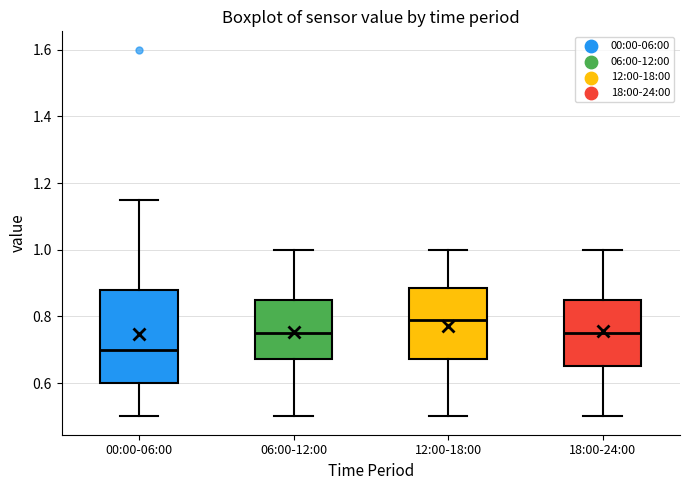

Reading left to right, transcribe this box plot: for each box, give where its median line is, the range the box spans, and where its two whiskers end, as read against the y-axis. The values are not printed on the chart, so give them approximately, as read against the axis.

00:00-06:00: median 0.70, box 0.60 to 0.88, whiskers 0.50 to 1.16
06:00-12:00: median 0.76, box 0.68 to 0.86, whiskers 0.50 to 1.00
12:00-18:00: median 0.80, box 0.68 to 0.88, whiskers 0.50 to 1.00
18:00-24:00: median 0.76, box 0.66 to 0.86, whiskers 0.50 to 1.00